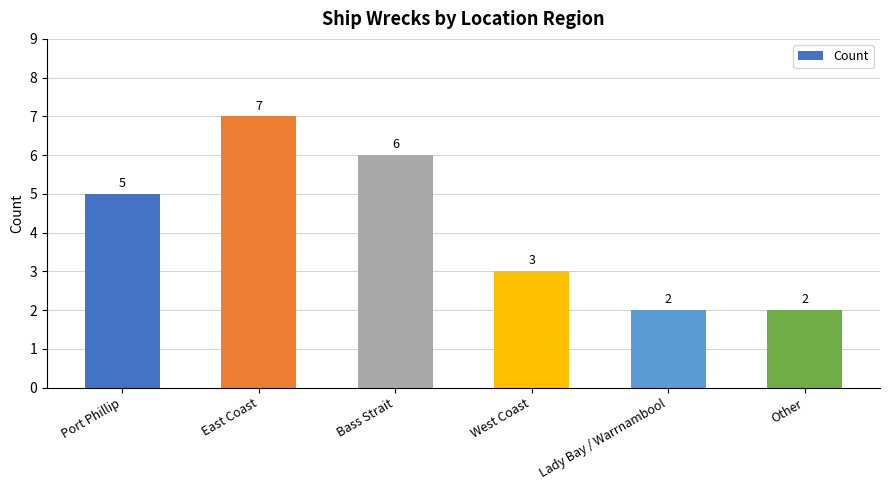

Which has a higher value, Bass Strait or West Coast?

Bass Strait